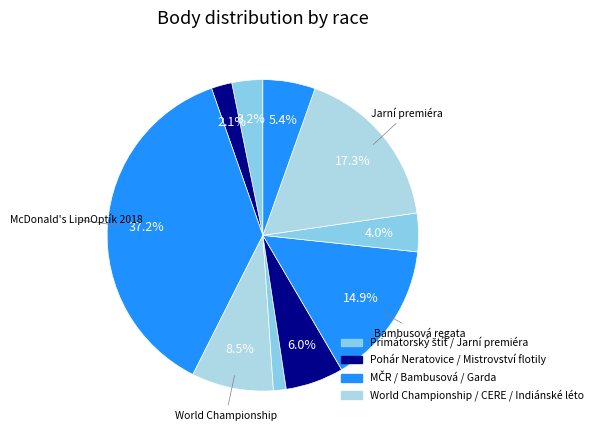

Rank the categories by value from lowest to highest.

MČR - Optimist, Pohár města Neratovice, Primátorský štít, CERE regata, 36° Lake Garda Meeting, Mistrovství české flotily, World Championship, Bambusová regata, Jarní premiéra, McDonald's LipnOptík 2018